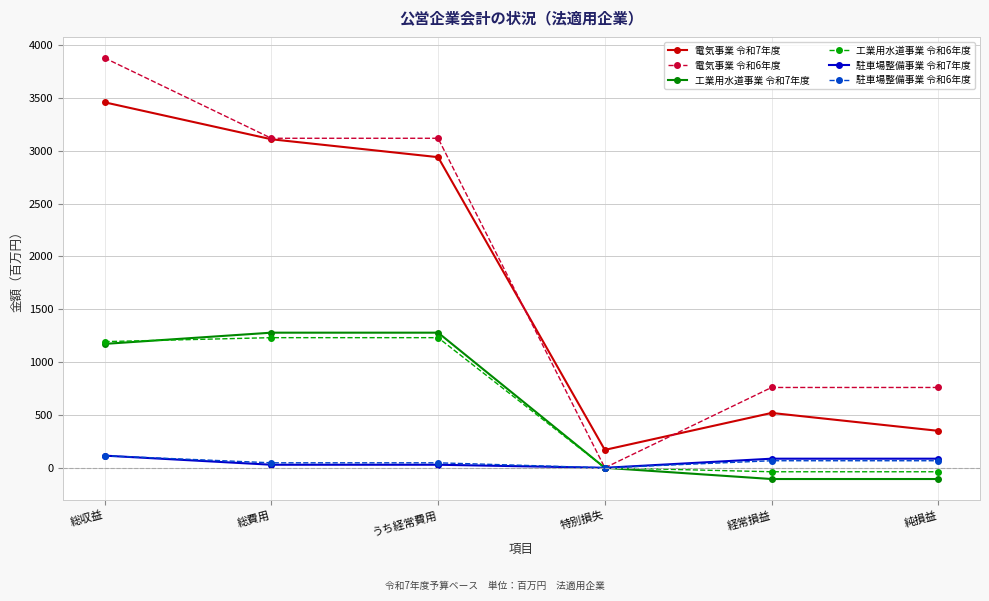

What position from the right is 経常損益?

2